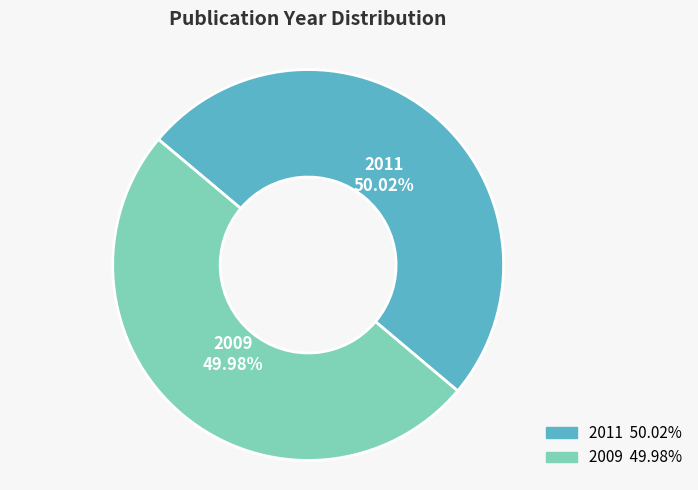

Is it true that 2011 is 50% of the pie?

True